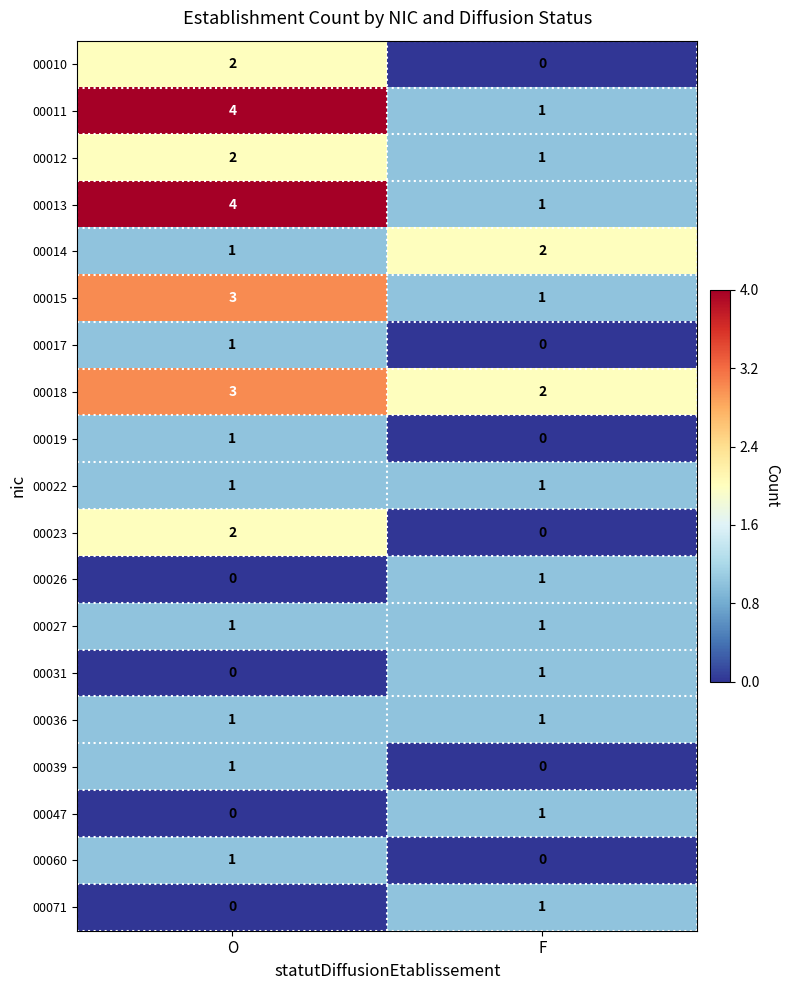

The 00036 series shows 1 at O. True or false?

True